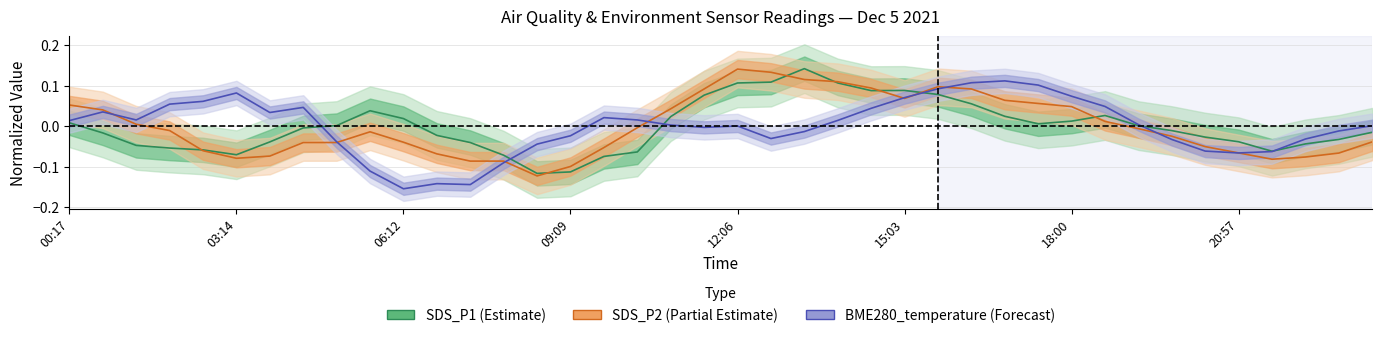

What are all the series names shown in the legend?

SDS_P1 (Estimate), SDS_P2 (Partial Estimate), BME280_temperature (Forecast)